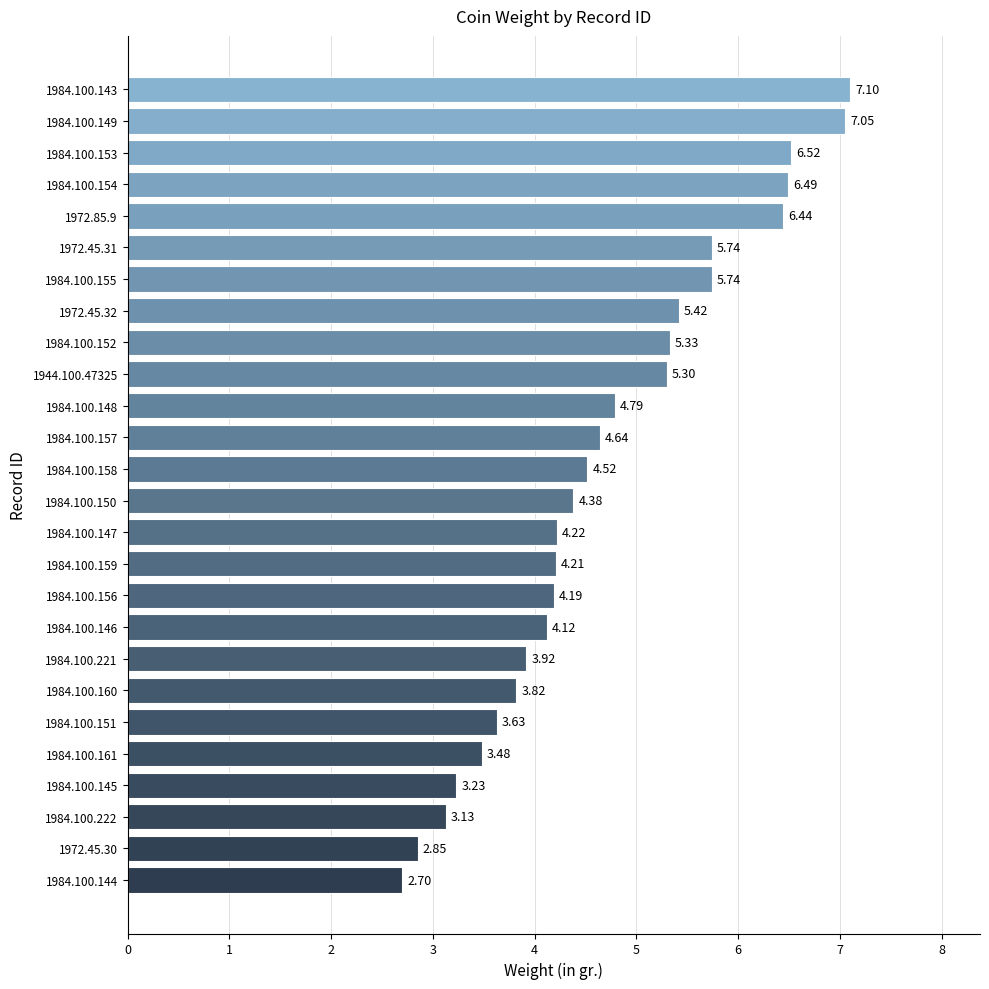

At which label is the value closest to 4?

1984.100.221